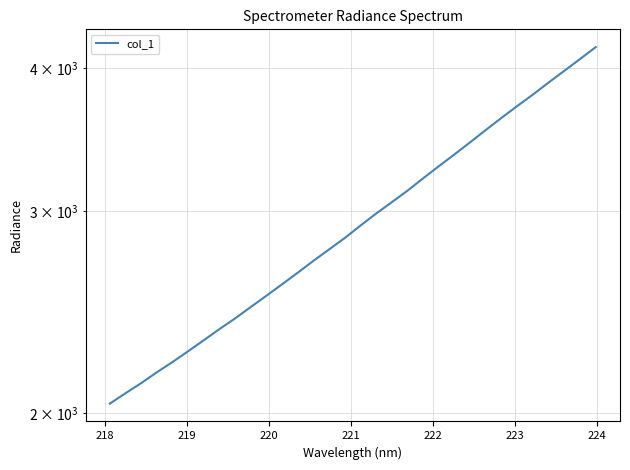

True or false: the data has more than 1 interior local peaks.

False